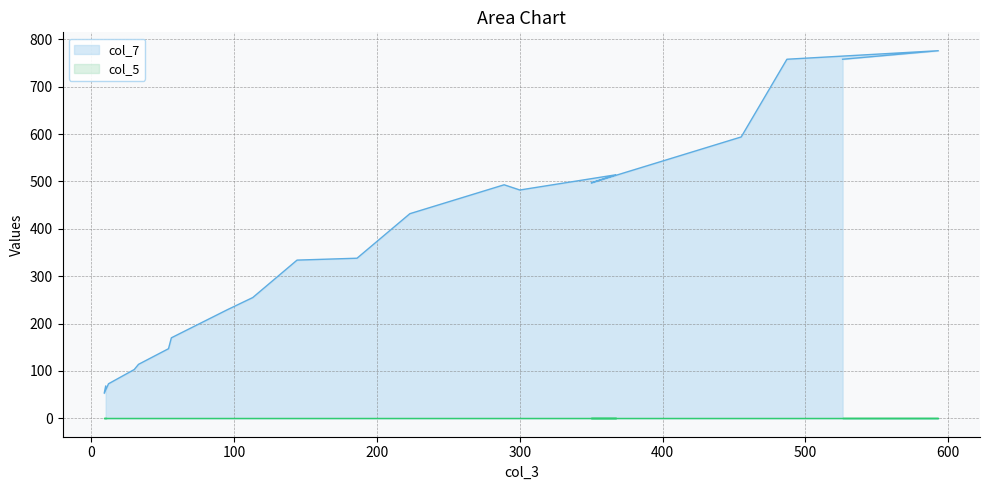

Read the value at 95.

229